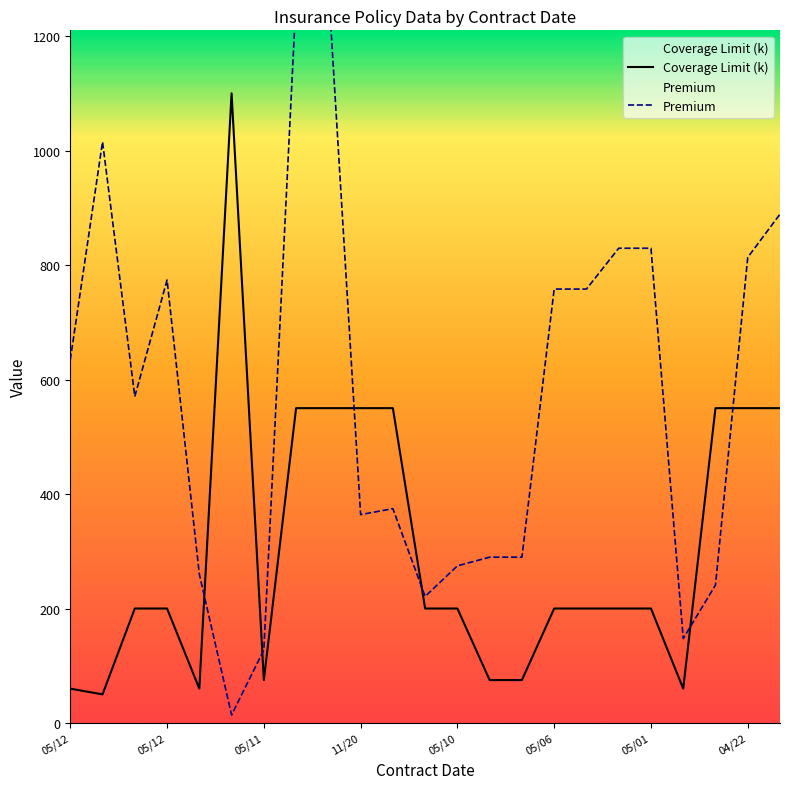

How many data points in Coverage Limit are above 200?

8